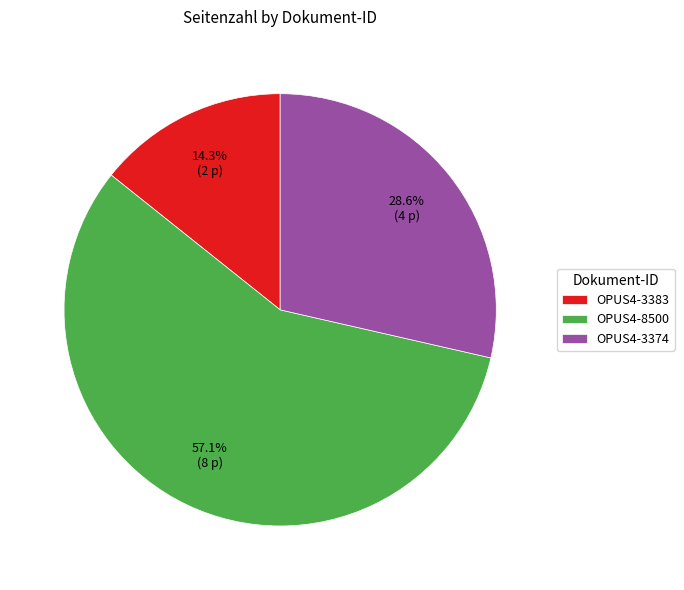

Does OPUS4-8500 account for over 50% of the chart?

Yes